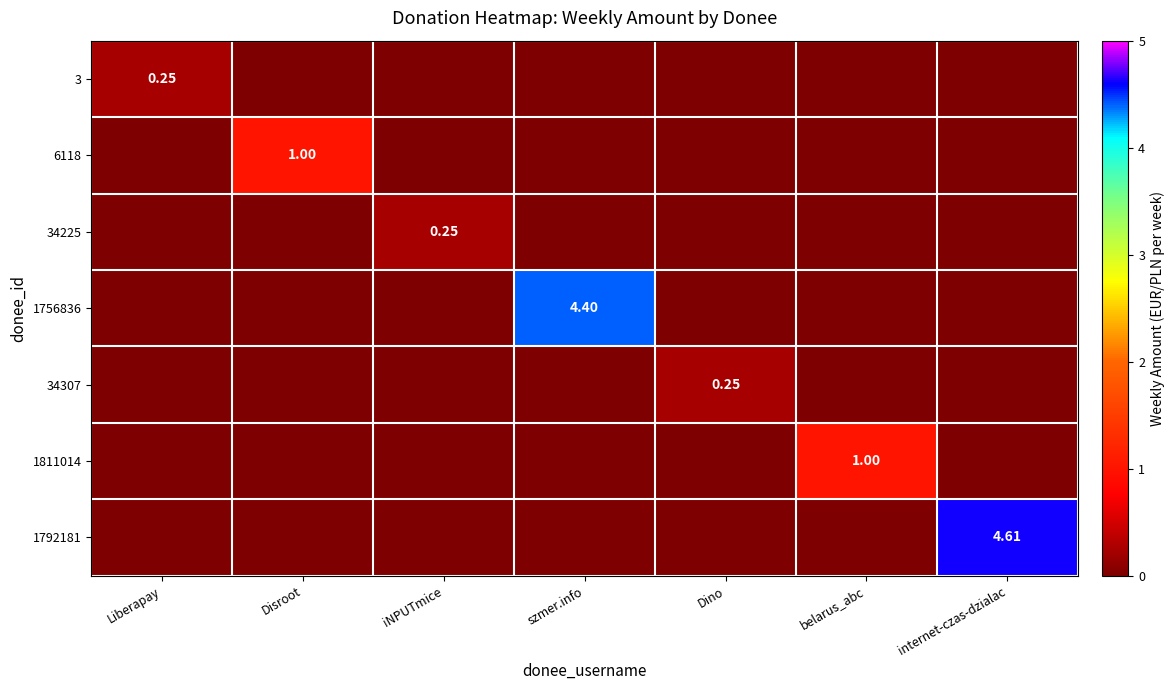

How many values in the 34225 series exceed 0?

1